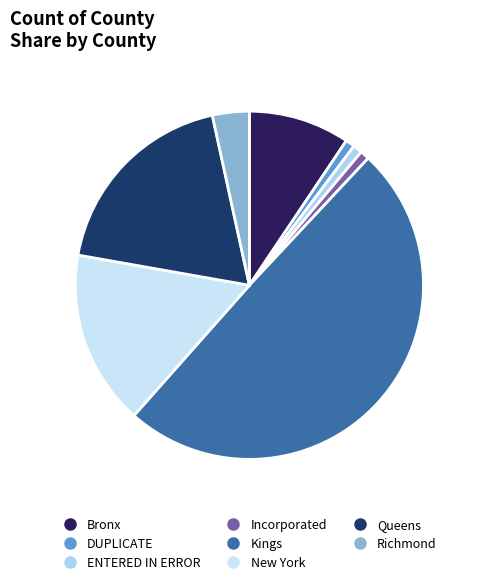

Rank the categories by value from highest to lowest.

Kings, Queens, New York, Bronx, Richmond, DUPLICATE, ENTERED IN ERROR, Incorporated